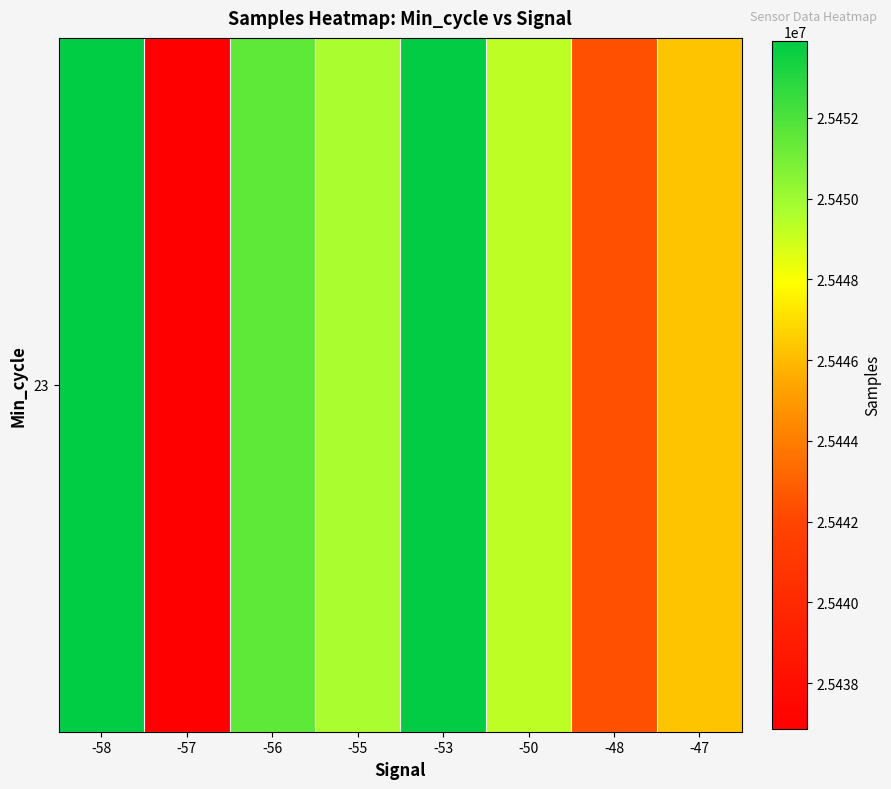

What is the maximum value shown in the chart?

25453907.0